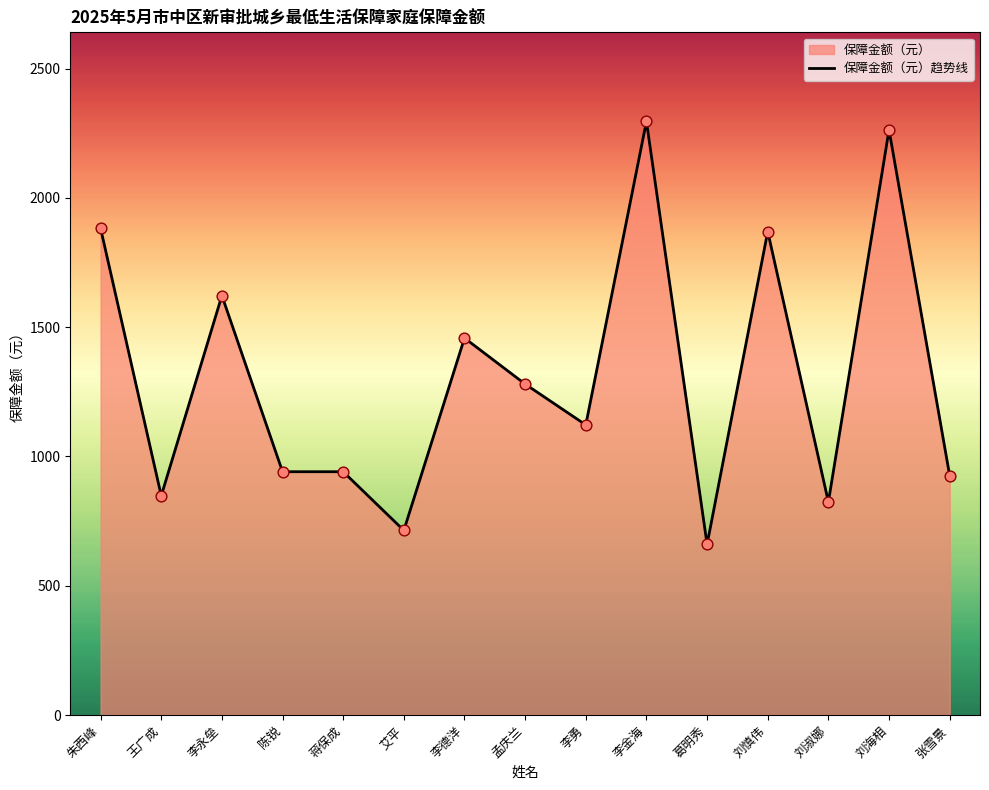

What is the change in value from 朱西峰 to 刘海相?

+381